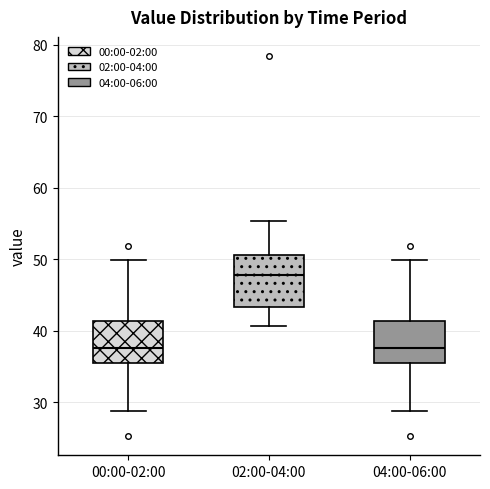

Comparing the boxes themselves (not the whiskers), which one is the tallest?

02:00-04:00